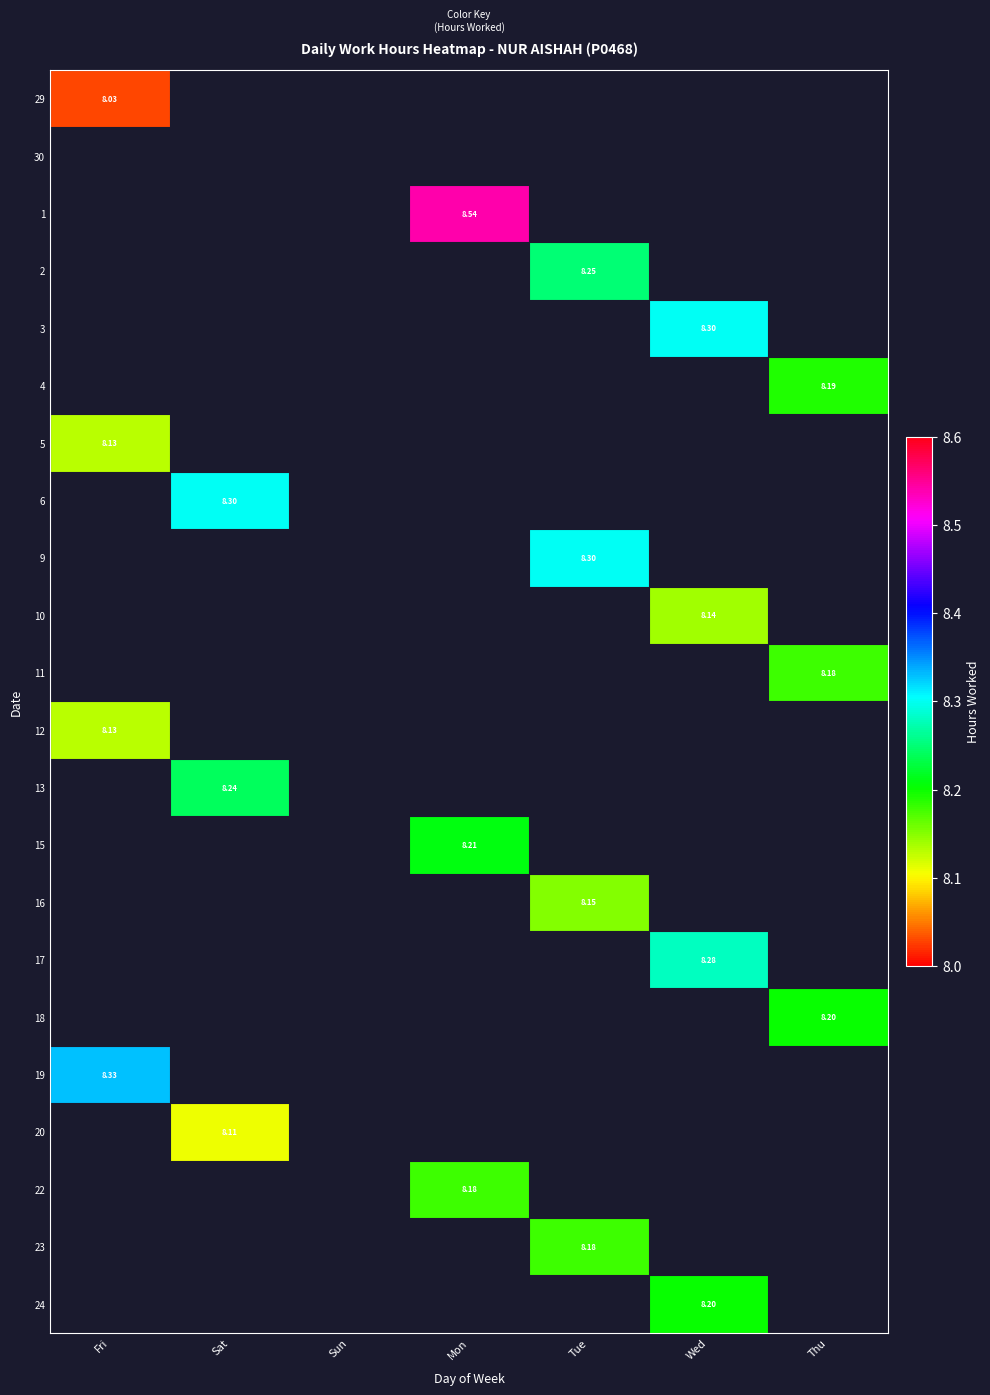

True or false: 6 has a value of 0.0 at Fri.

True